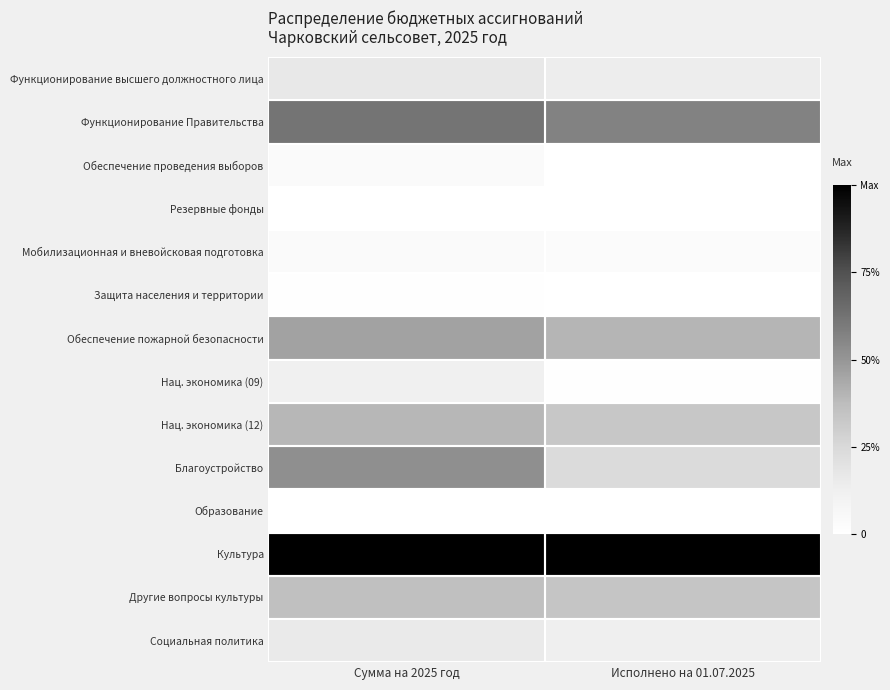

Reading right to left, transcribe all the data shown in this chart.

Функционирование высшего должностного лица: Исполнено на 01.07.2025=0.1	Сумма на 2025 год=0.2
Функционирование Правительства: Исполнено на 01.07.2025=0.6	Сумма на 2025 год=0.6
Обеспечение проведения выборов: Исполнено на 01.07.2025=0.0	Сумма на 2025 год=0.0
Резервные фонды: Исполнено на 01.07.2025=0.0	Сумма на 2025 год=0.0
Мобилизационная и вневойсковая подготовка: Исполнено на 01.07.2025=0.0	Сумма на 2025 год=0.0
Защита населения и территории: Исполнено на 01.07.2025=0.0	Сумма на 2025 год=0.0
Обеспечение пожарной безопасности: Исполнено на 01.07.2025=0.4	Сумма на 2025 год=0.5
Нац. экономика (09): Исполнено на 01.07.2025=0.0	Сумма на 2025 год=0.1
Нац. экономика (12): Исполнено на 01.07.2025=0.3	Сумма на 2025 год=0.4
Благоустройство: Исполнено на 01.07.2025=0.2	Сумма на 2025 год=0.5
Образование: Исполнено на 01.07.2025=0.0	Сумма на 2025 год=0.0
Культура: Исполнено на 01.07.2025=1.0	Сумма на 2025 год=1.0
Другие вопросы культуры: Исполнено на 01.07.2025=0.3	Сумма на 2025 год=0.4
Социальная политика: Исполнено на 01.07.2025=0.1	Сумма на 2025 год=0.2